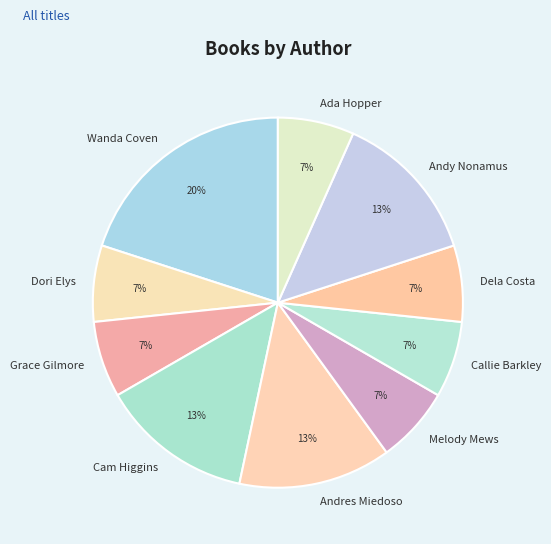

Combined, do Grace Gilmore and Wanda Coven account for over 50%?

No